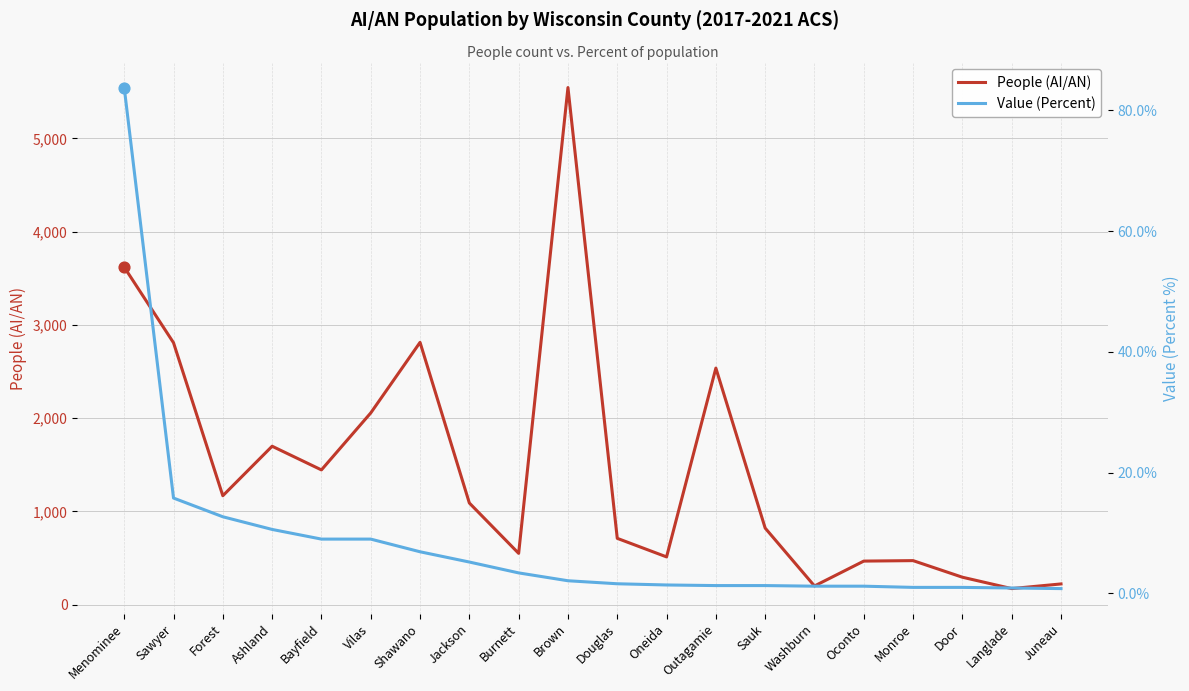

What is the total value across all series at Vilas?

2065.0